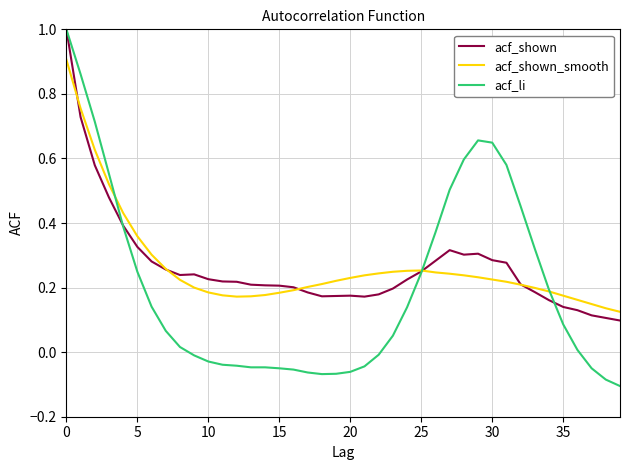

What is the maximum value for acf_li?

1.0